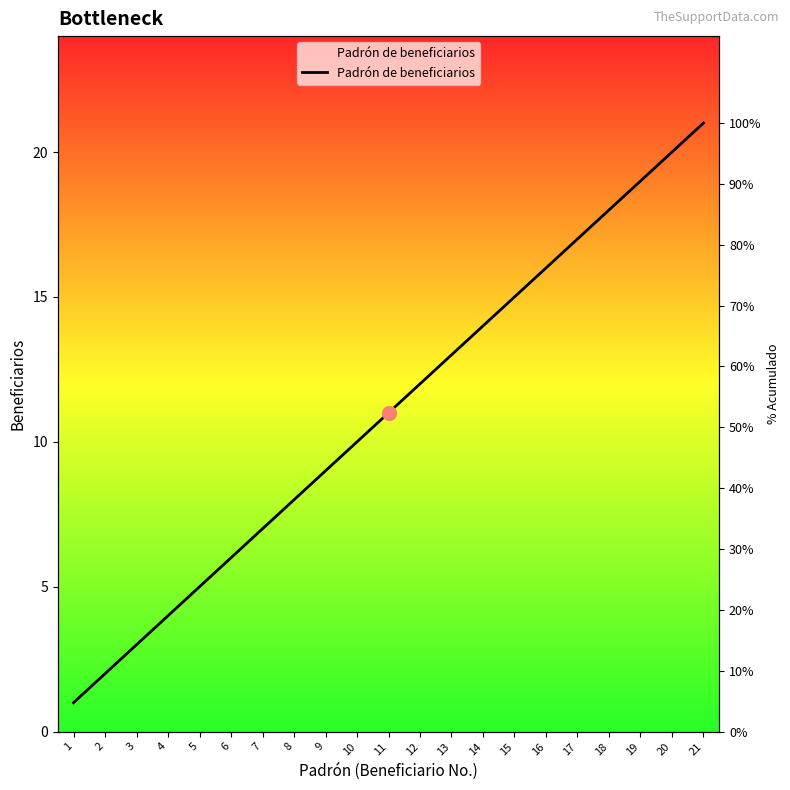

Rank the categories by value from lowest to highest.

1, 2, 3, 4, 5, 6, 7, 8, 9, 10, 11, 12, 13, 14, 15, 16, 17, 18, 19, 20, 21